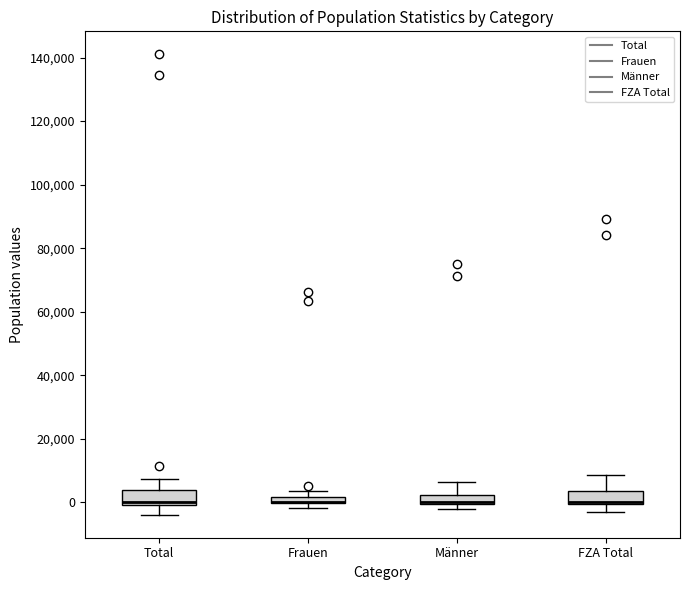

Where is the upper edge of the box for Total on the y-axis? The values are not printed on the chart, so give them approximately, as read against the axis.

4000